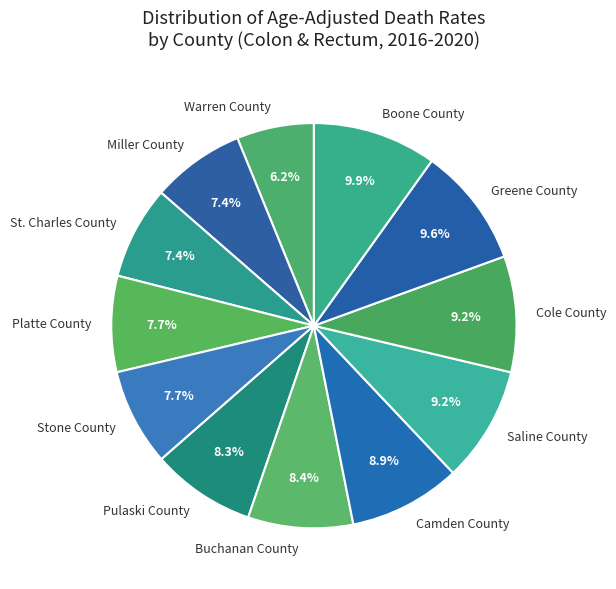

How many segments does this pie chart have?

12